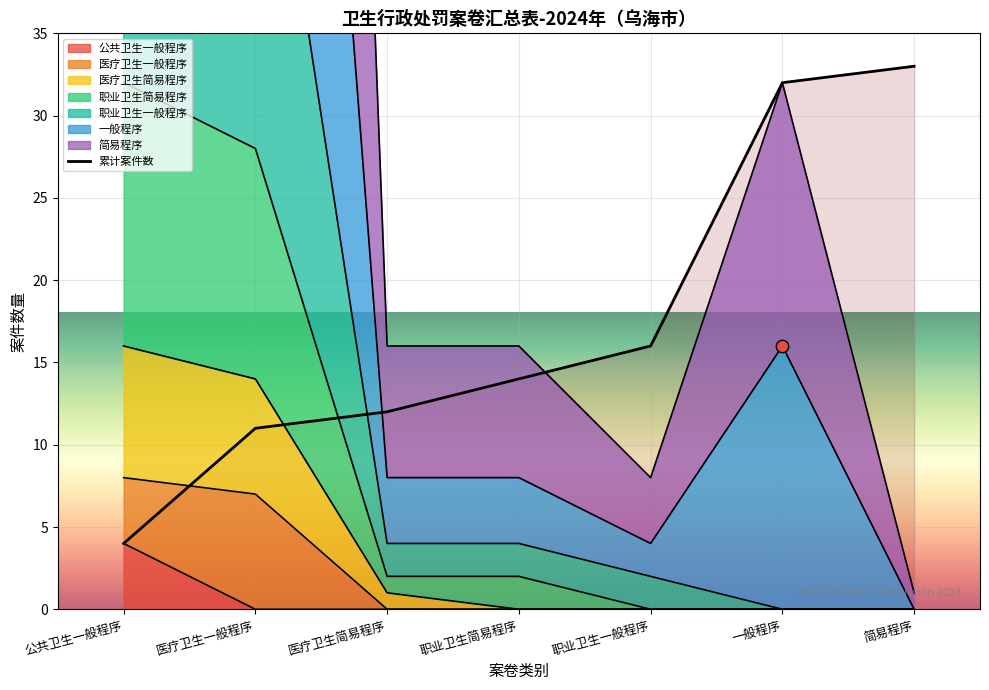

Which has a higher value, 医疗卫生一般程序 or 简易程序?

简易程序